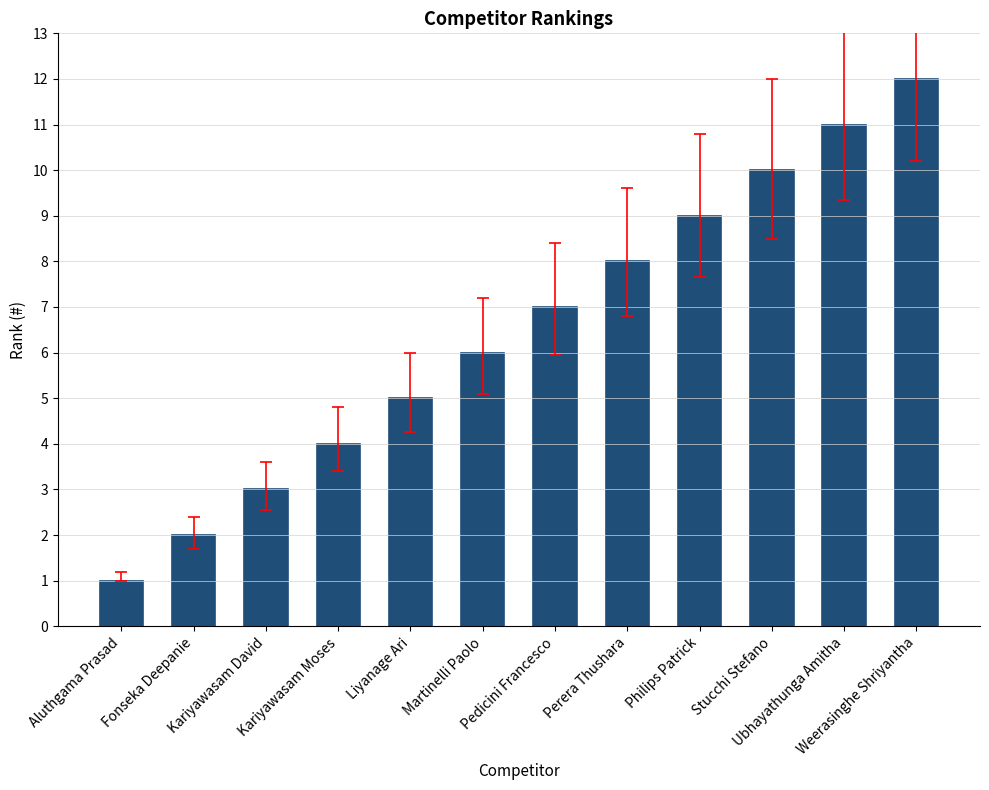

Are the bars grouped side by side (vs. stacked)?

No